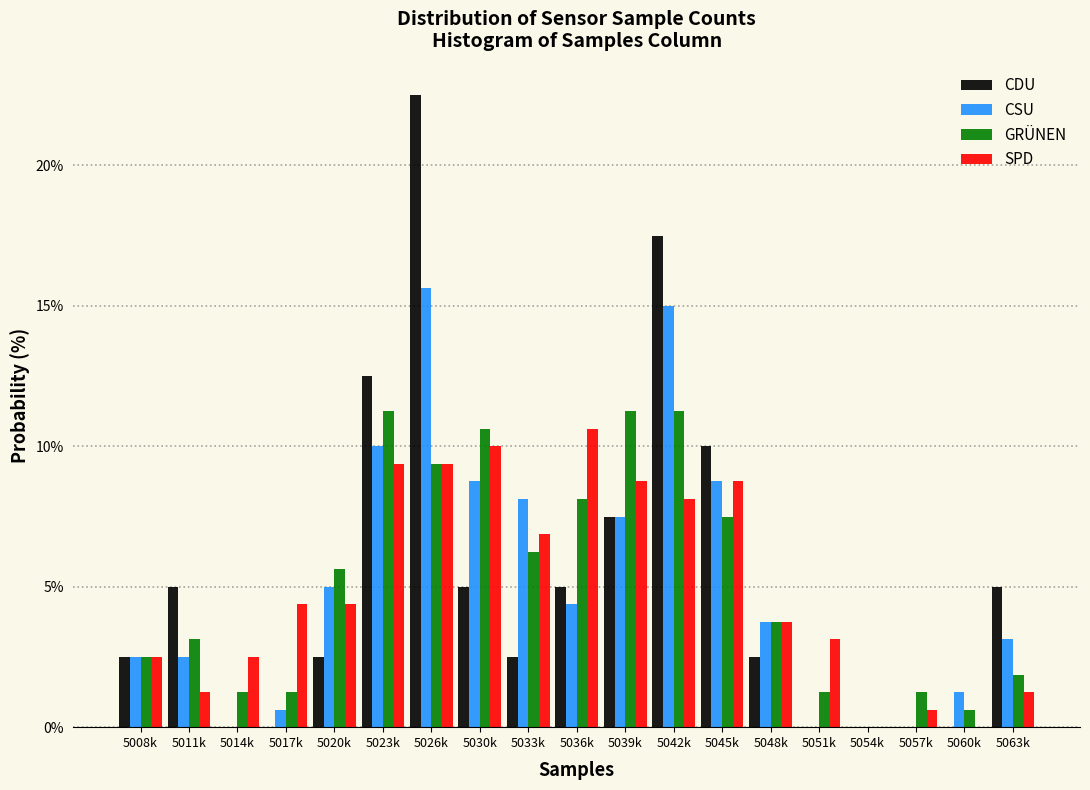

What is the maximum value for SPD?

10.6